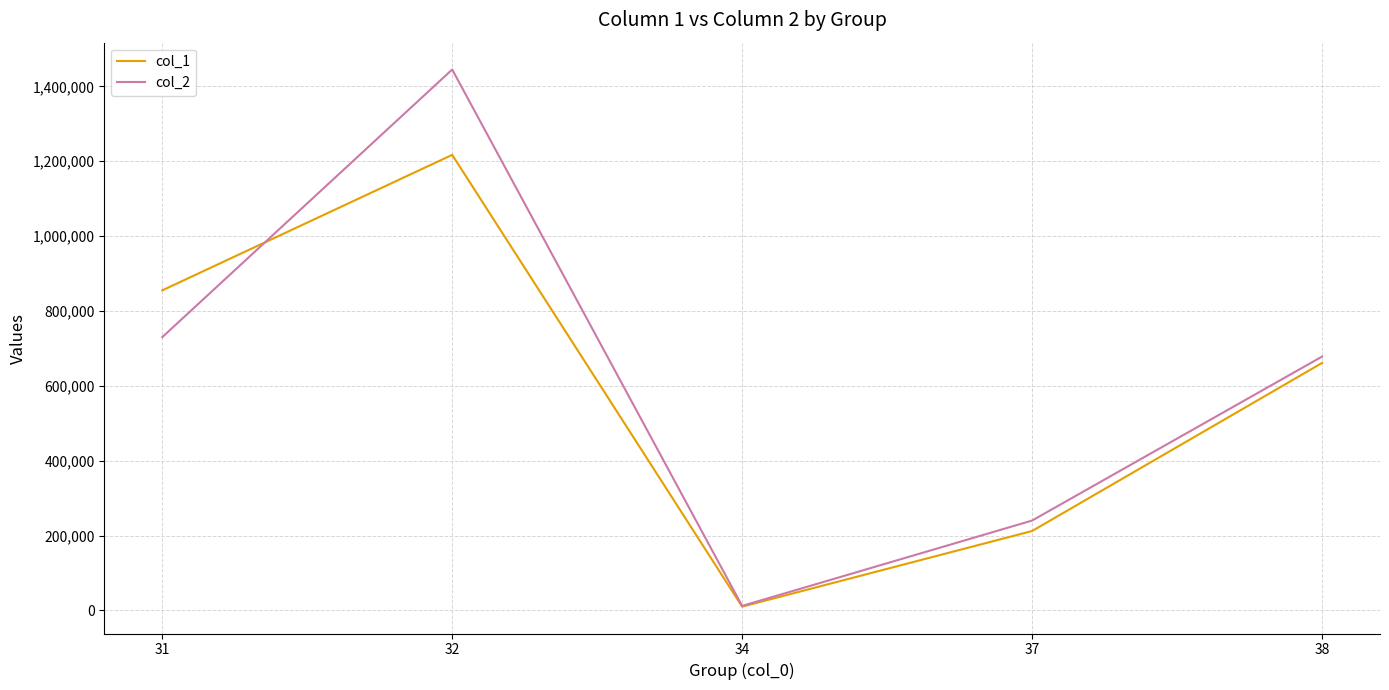

At which label does col_2 reach its minimum?

34